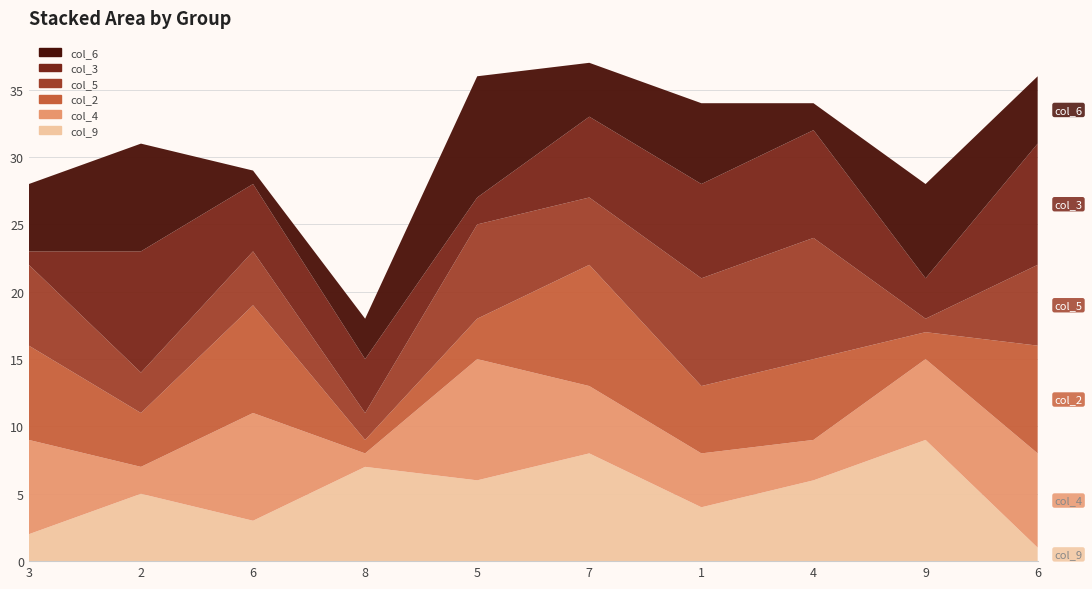

Reading right to left, list all the values displayed in this chart.

col_9: 1	9	6	4	8	6	7	3	5	2
col_4: 7	6	3	4	5	9	1	8	2	7
col_2: 8	2	6	5	9	3	1	8	4	7
col_5: 6	1	9	8	5	7	2	4	3	6
col_3: 9	3	8	7	6	2	4	5	9	1
col_6: 5	7	2	6	4	9	3	1	8	5